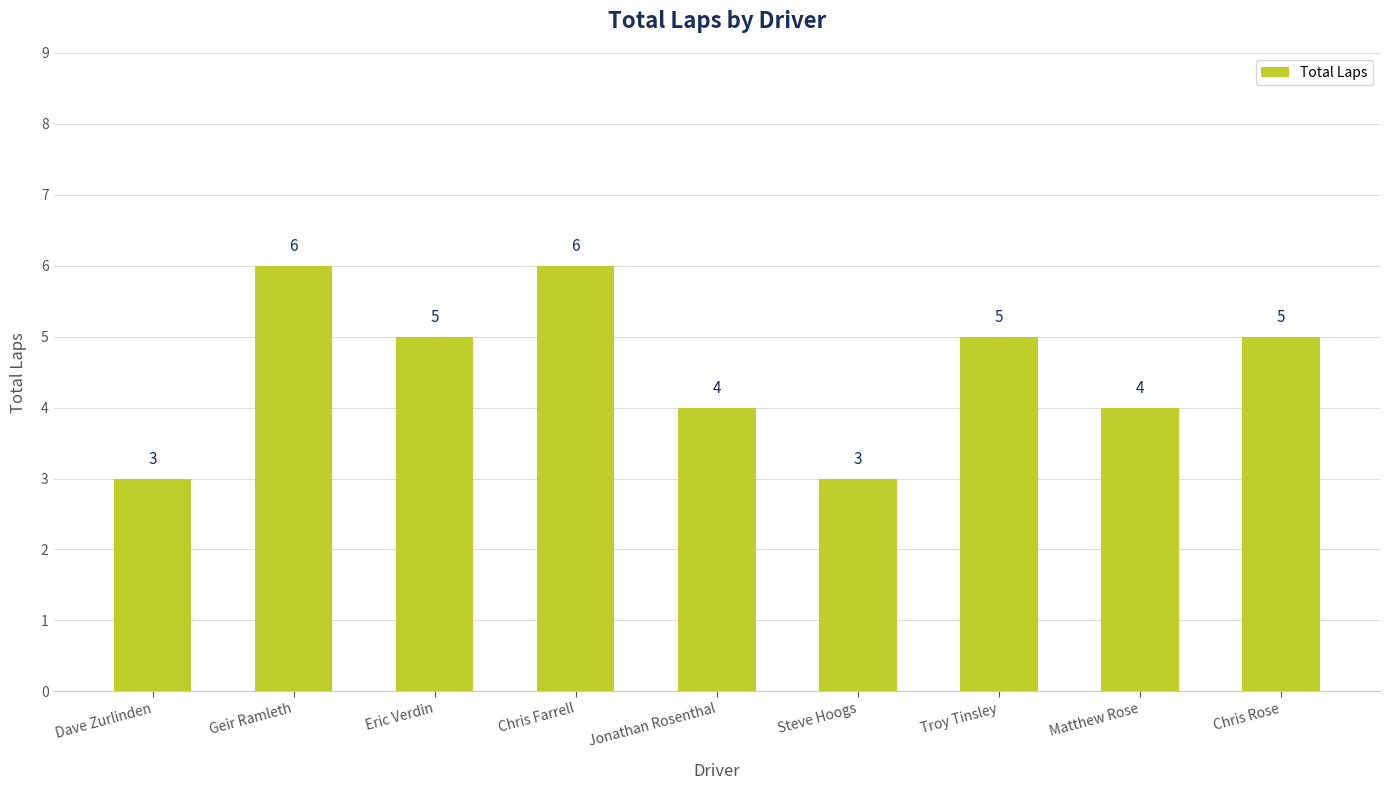

What value does the data have at Dave Zurlinden?

3